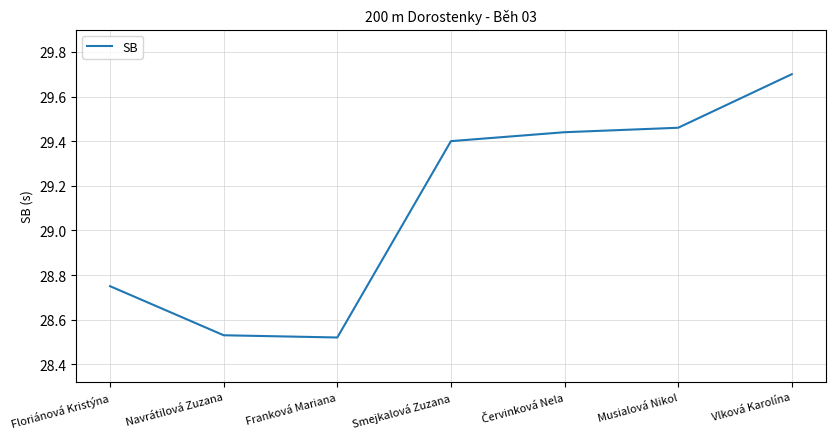

What is the sum of the values at Floriánová Kristýna and Franková Mariana?

57.3